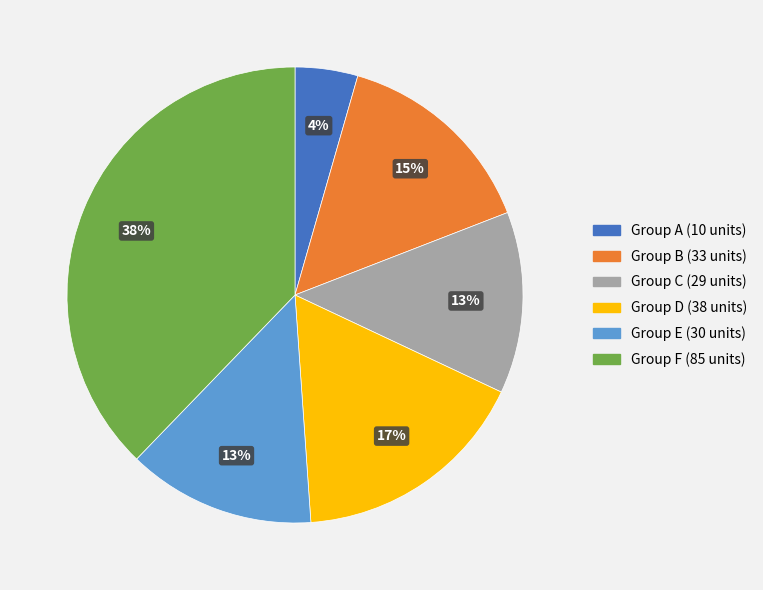

Does any single category account for the majority?

No